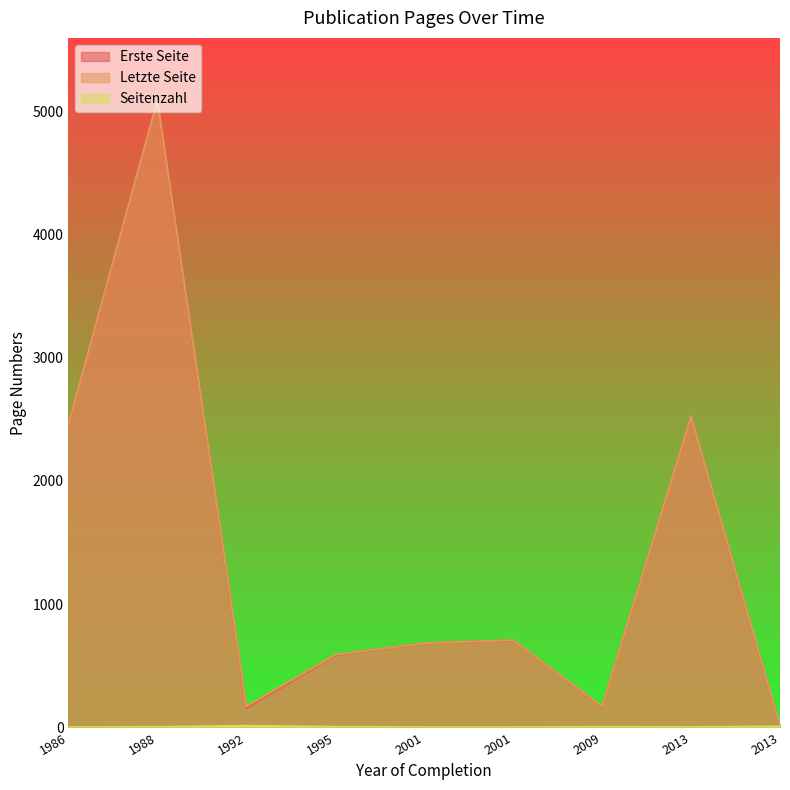

How many values in the Erste Seite series exceed 682?

4